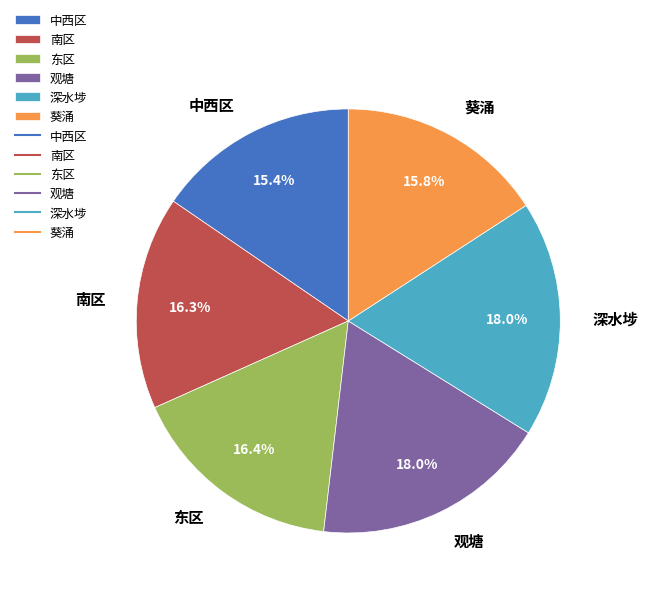

The 深水埗 slice represents 5% of the pie. True or false?

False